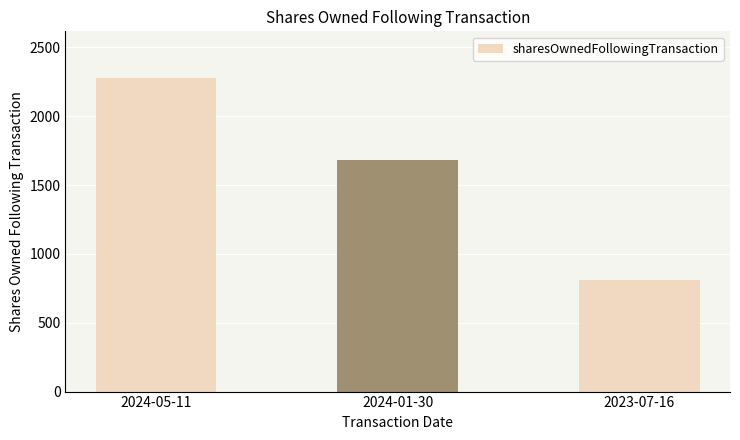

True or false: the data shows 677 at 2024-01-30.

False